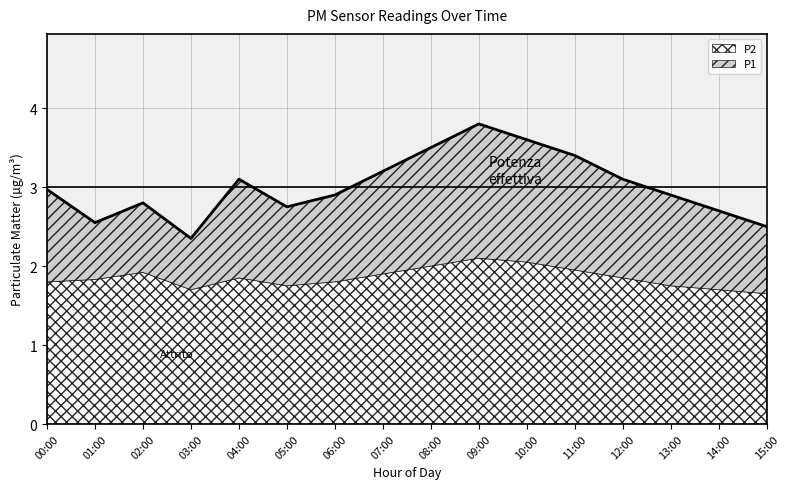

Reading left to right, extract all data points from this chart.

00:00=3.0	01:00=2.5	02:00=2.8	03:00=2.4	04:00=3.1	05:00=2.8	06:00=2.9	07:00=3.2	08:00=3.5	09:00=3.8	10:00=3.6	11:00=3.4	12:00=3.1	13:00=2.9	14:00=2.7	15:00=2.5